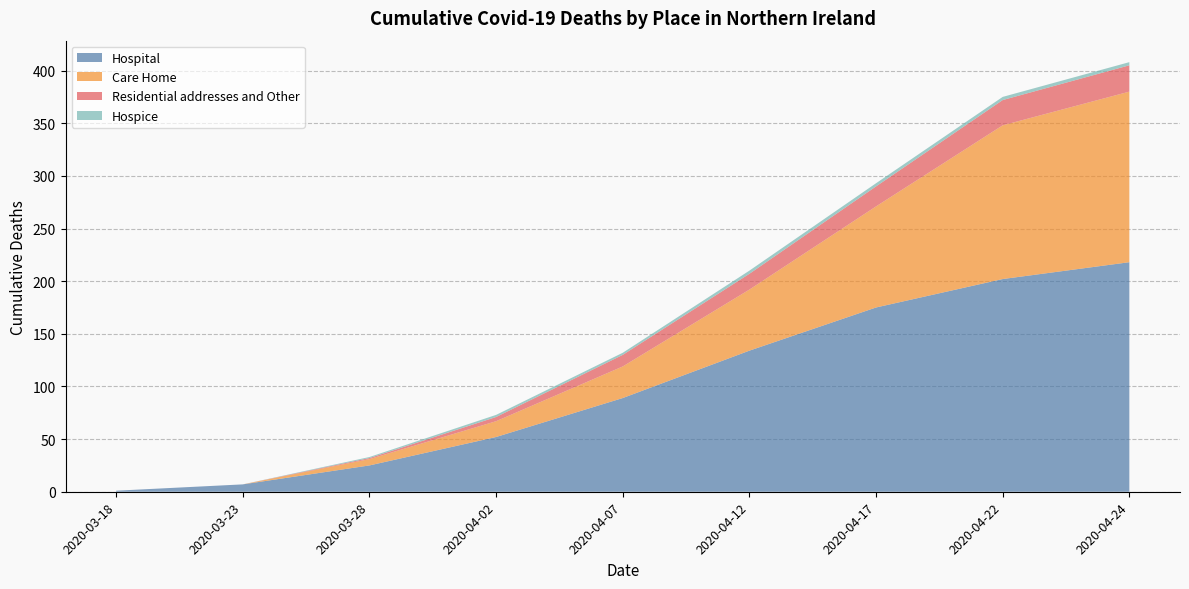

Reading left to right, list all the values displayed in this chart.

Hospital: 2020-03-18=1	2020-03-23=7	2020-03-28=25	2020-04-02=52	2020-04-07=89	2020-04-12=134	2020-04-17=175	2020-04-22=202	2020-04-24=218
Care Home: 2020-03-18=0	2020-03-23=0	2020-03-28=6	2020-04-02=15	2020-04-07=30	2020-04-12=58	2020-04-17=96	2020-04-22=146	2020-04-24=162
Residential addresses and Other: 2020-03-18=0	2020-03-23=0	2020-03-28=1	2020-04-02=4	2020-04-07=11	2020-04-12=15	2020-04-17=19	2020-04-22=24	2020-04-24=25
Hospice: 2020-03-18=0	2020-03-23=0	2020-03-28=1	2020-04-02=2	2020-04-07=2	2020-04-12=3	2020-04-17=3	2020-04-22=3	2020-04-24=3
Cumulative total: 2020-03-18=1	2020-03-23=7	2020-03-28=33	2020-04-02=73	2020-04-07=132	2020-04-12=210	2020-04-17=293	2020-04-22=375	2020-04-24=408